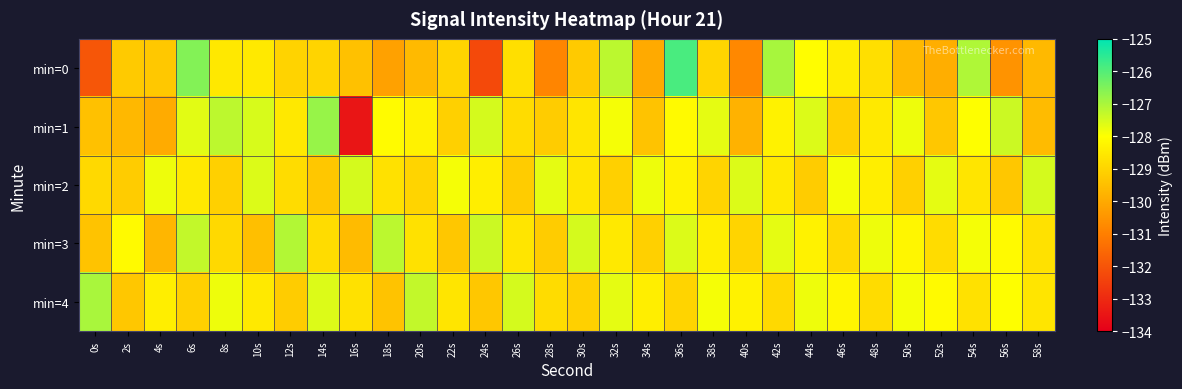

Which series has the largest range (max minus min)?

min=1